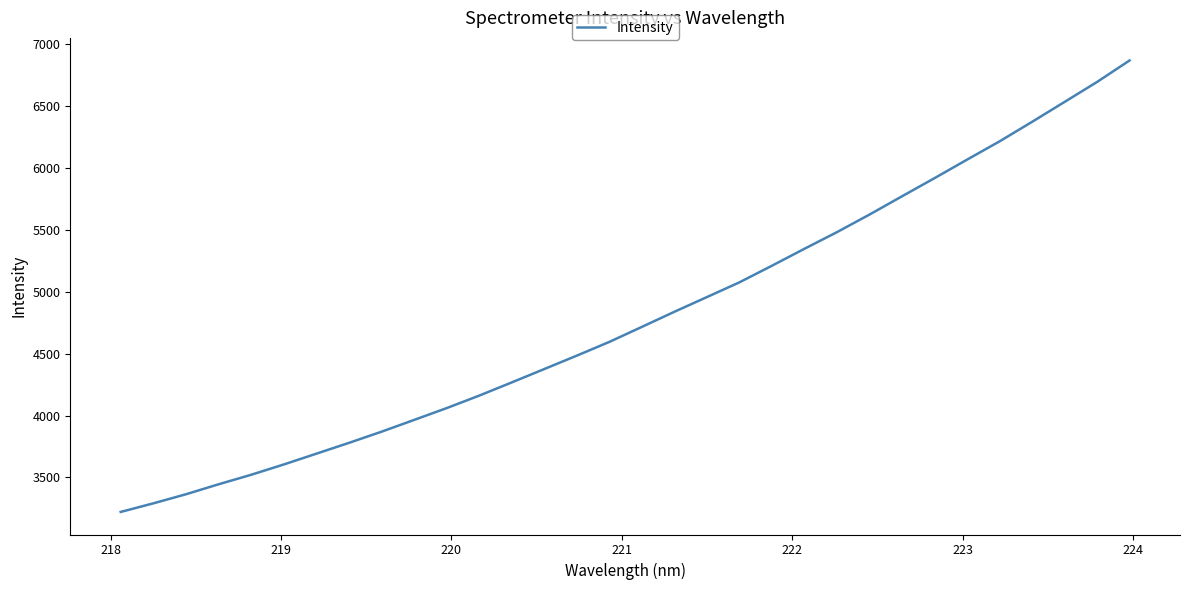

Reading right to left, what are all the values shown in this chart?

6869.1	6695.4	6533.9	6373.0	6215.3	6067.5	5918.0	5771.4	5623.8	5481.8	5347.3	5210.3	5075.9	4956.8	4837.9	4715.7	4594.3	4483.4	4375.0	4266.8	4160.2	4059.2	3963.8	3868.6	3778.4	3691.0	3603.9	3520.8	3444.0	3363.6	3290.2	3220.9